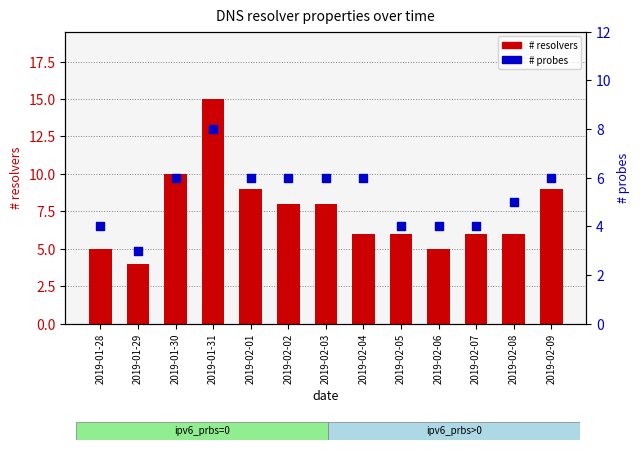

At how many categories does at least one series exceed 9?

2